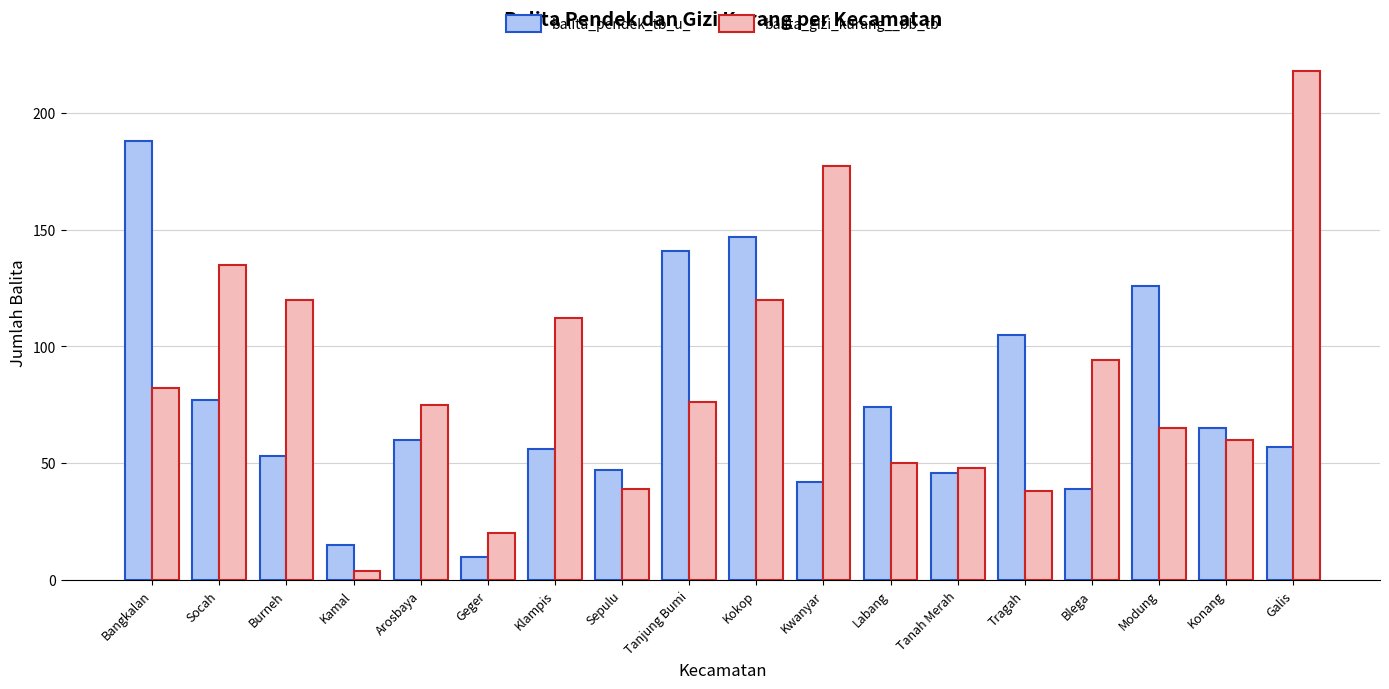

Rank the series at Bangkalan from lowest to highest value.

balita_gizi_kurang__bb_tb, balita_pendek_tb_u_